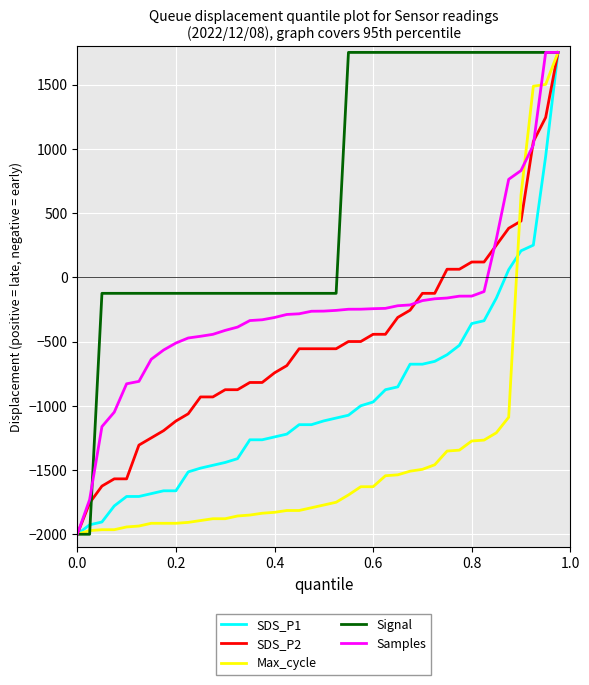

What is the minimum value for Signal?

-2000.0